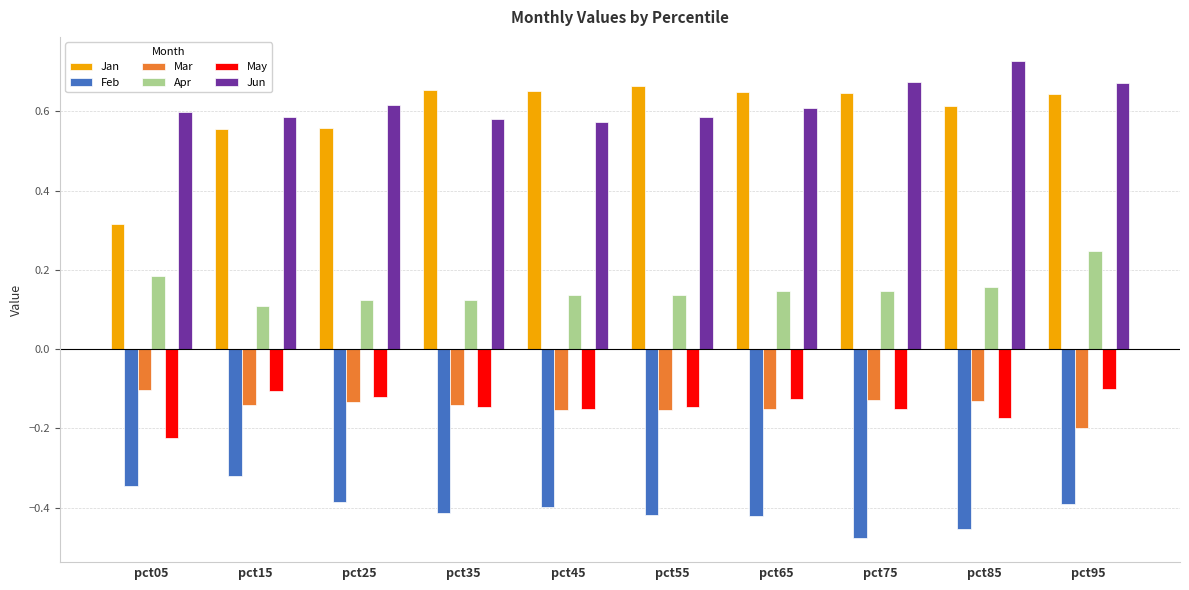

What is the sum of the Jun values at pct45 and pct25?

1.2